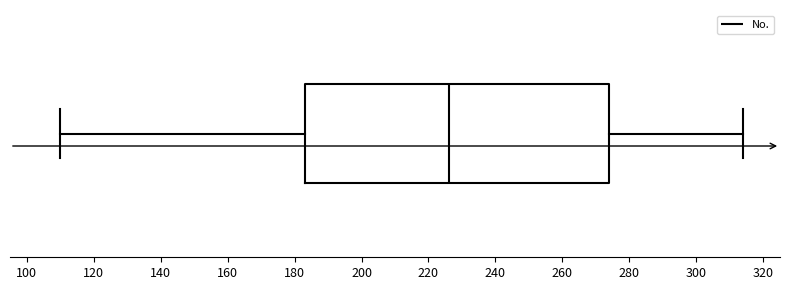

Read this box plot against the x-axis: the position of the median line, the range covered by the box, and the ends of both whiskers. The values are not printed on the chart, so give them approximately, as read against the axis.

median 226, box 184 to 274, whiskers 110 to 314